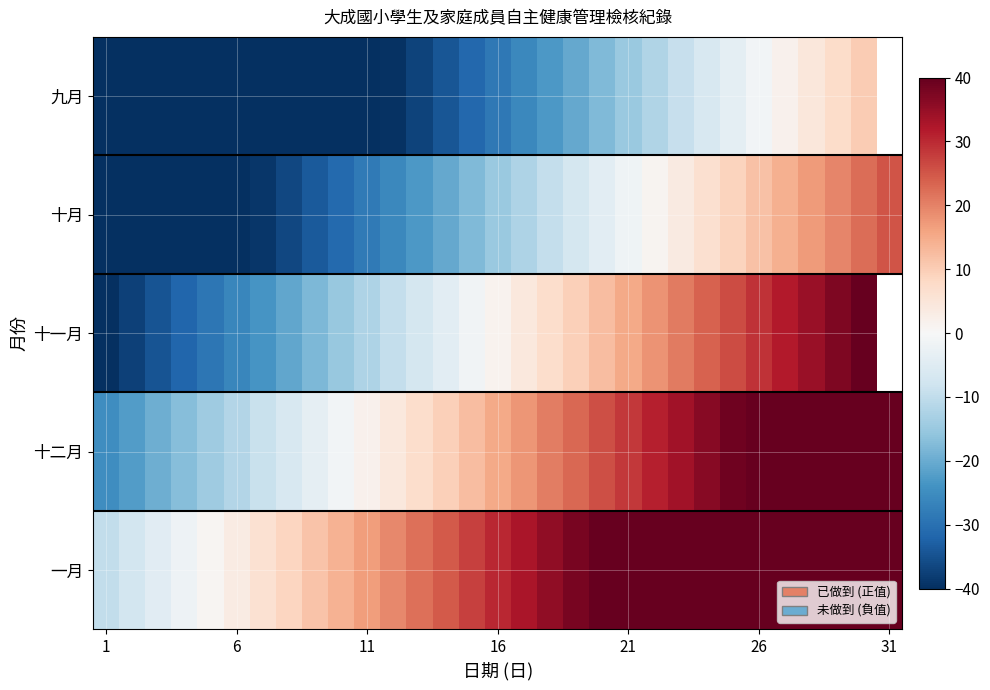

How many values in the 十一月 series are below 1?

15